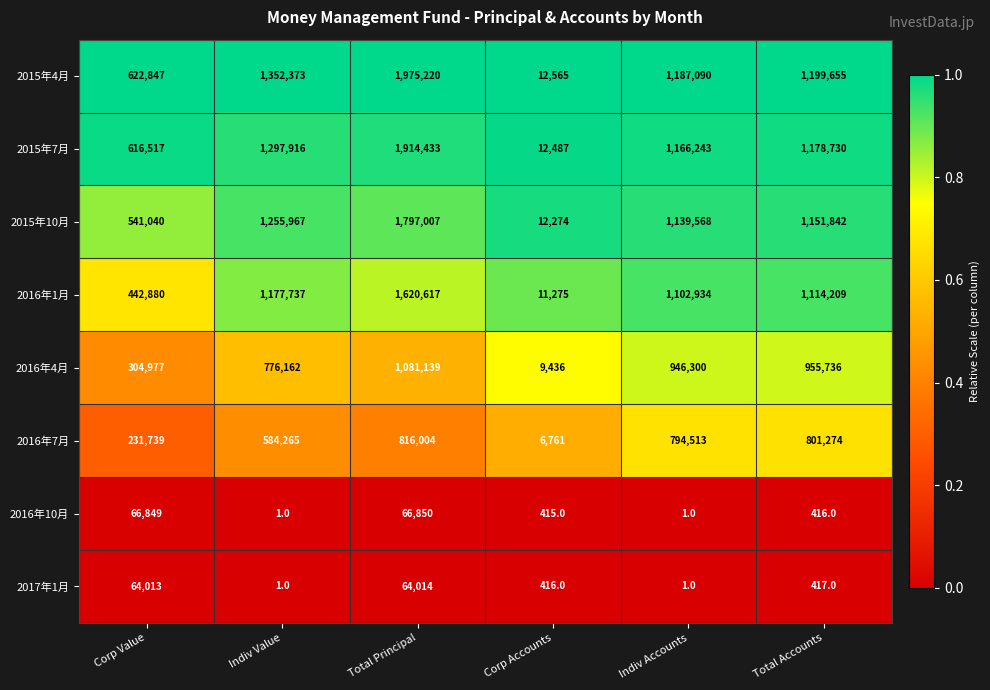

Which label corresponds to the largest value in the chart?

Total Principal